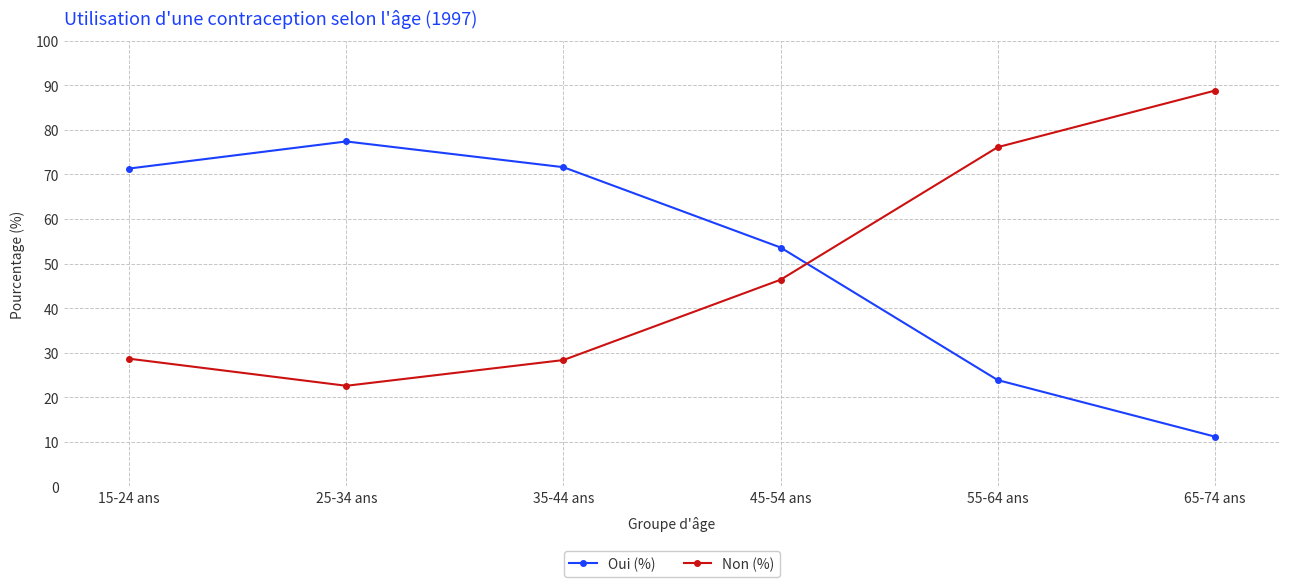

What is the approximate value of Oui (%) at 55-64 ans?

23.9